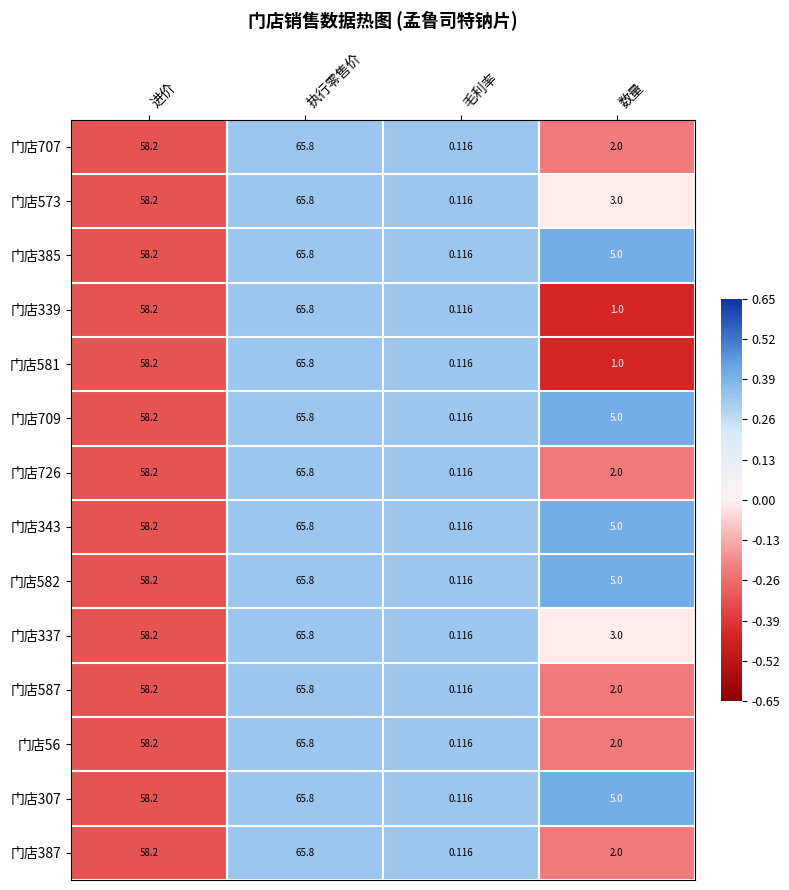

Which category has the highest value in the 门店709 series?

执行零售价